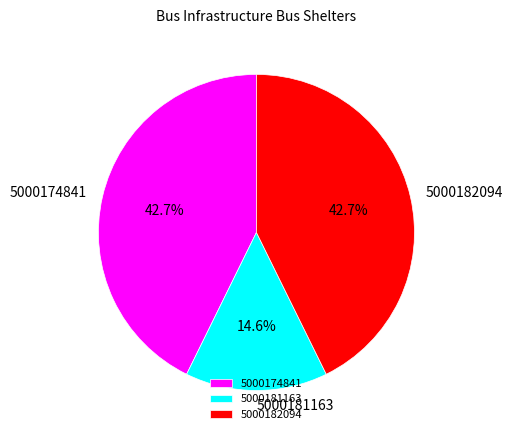

What percentage is the 5000174841 slice, to the nearest percent?

43%